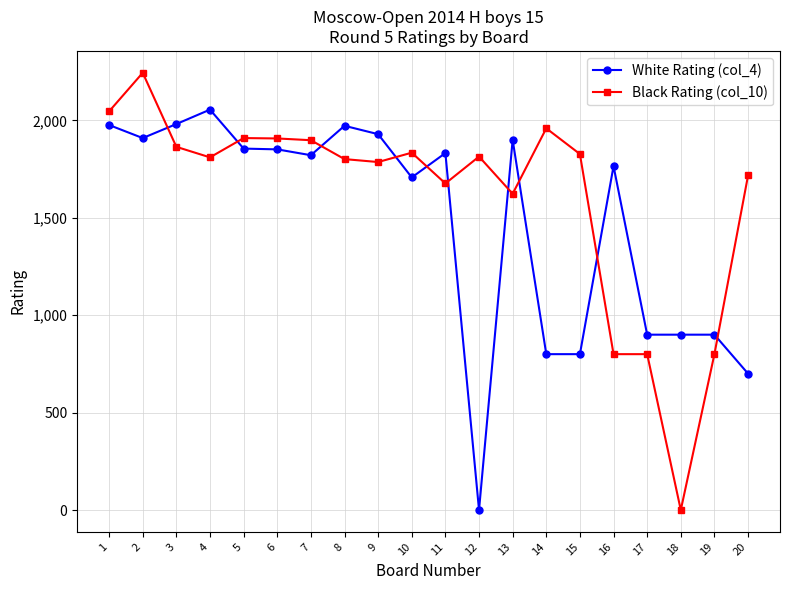

Which series ends up on top after the final intersection of White Rating (col_4) and Black Rating (col_10)?

Black Rating (col_10)